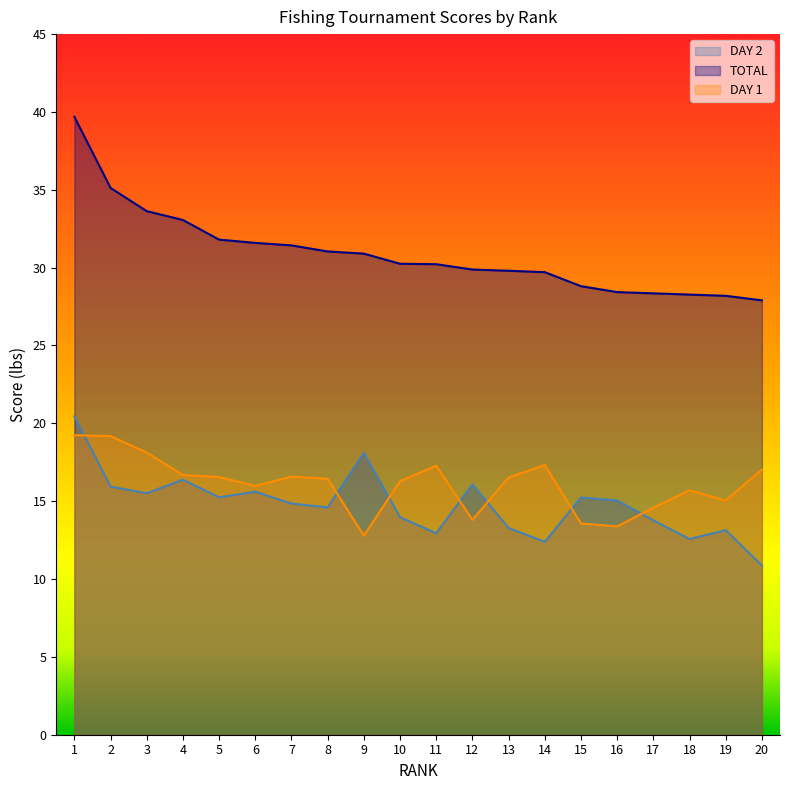

Where does the DAY 2 series first go above 15?

1